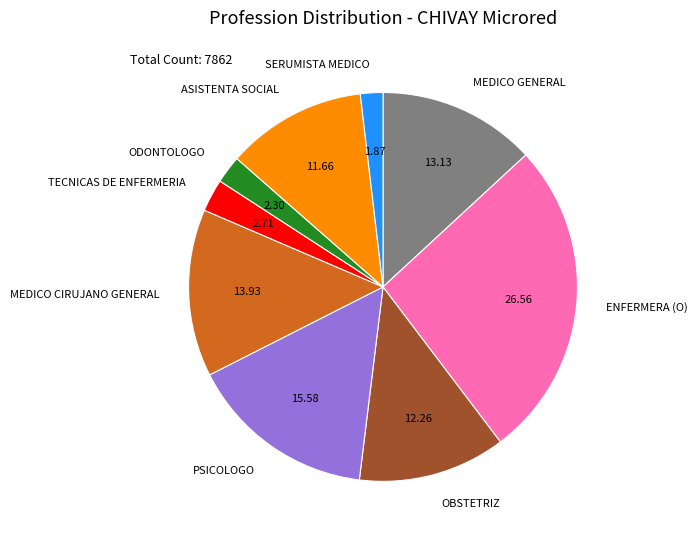

What is the largest slice in the pie chart?

ENFERMERA (O)